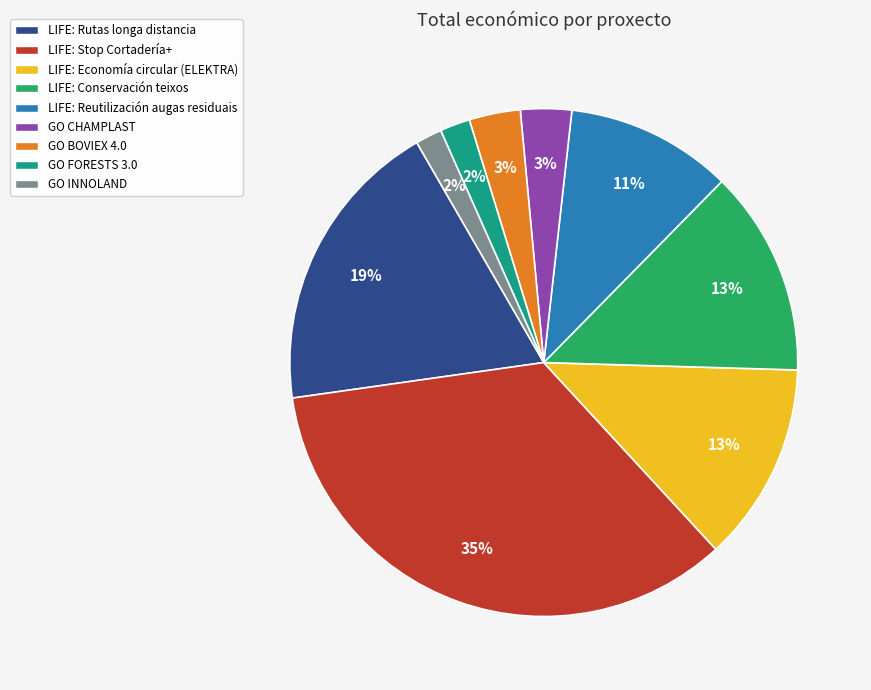

Is it true that GO INNOLAND is 14% of the pie?

False